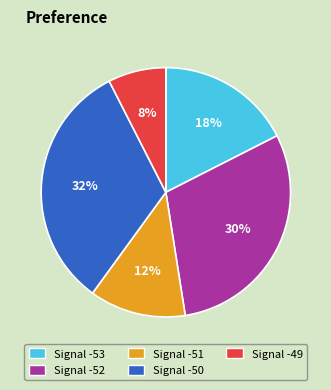

Which slice is the largest?

Signal -50